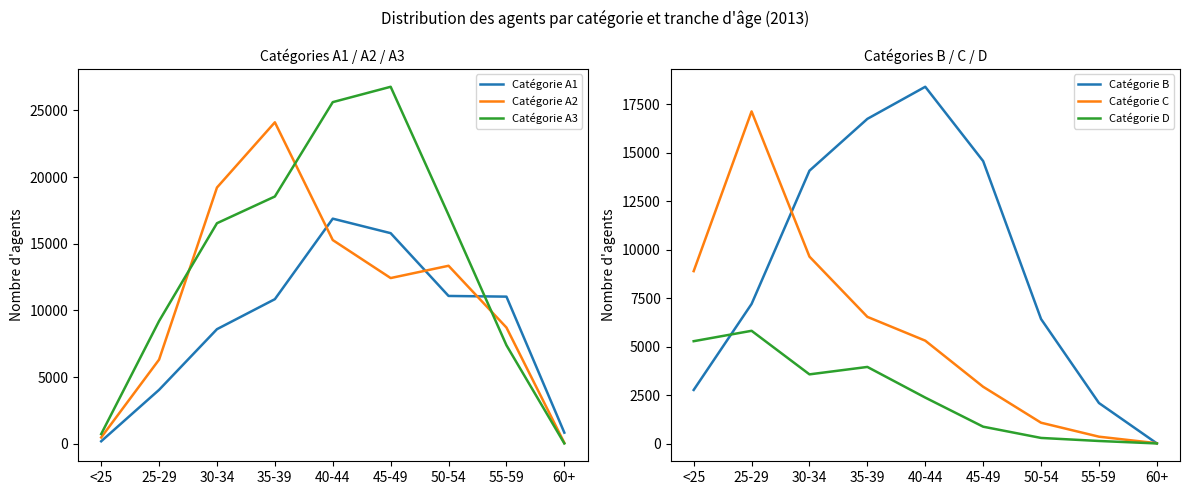

The value of Catégorie B at 25-29 is 7198. True or false?

True